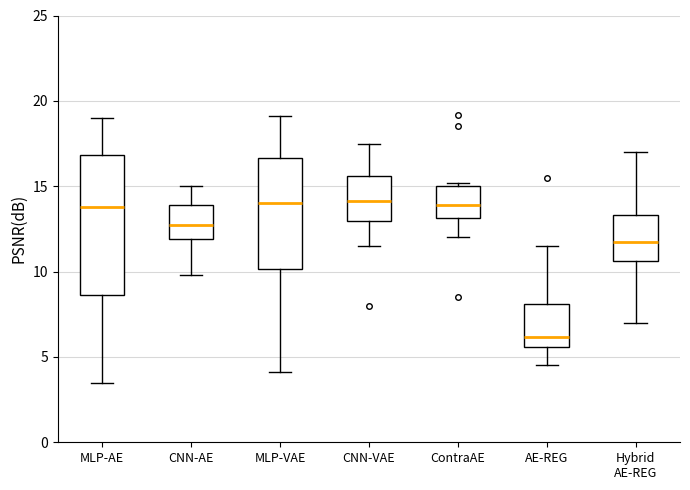

Comparing the boxes themselves (not the whiskers), which one is the tallest?

MLP-AE